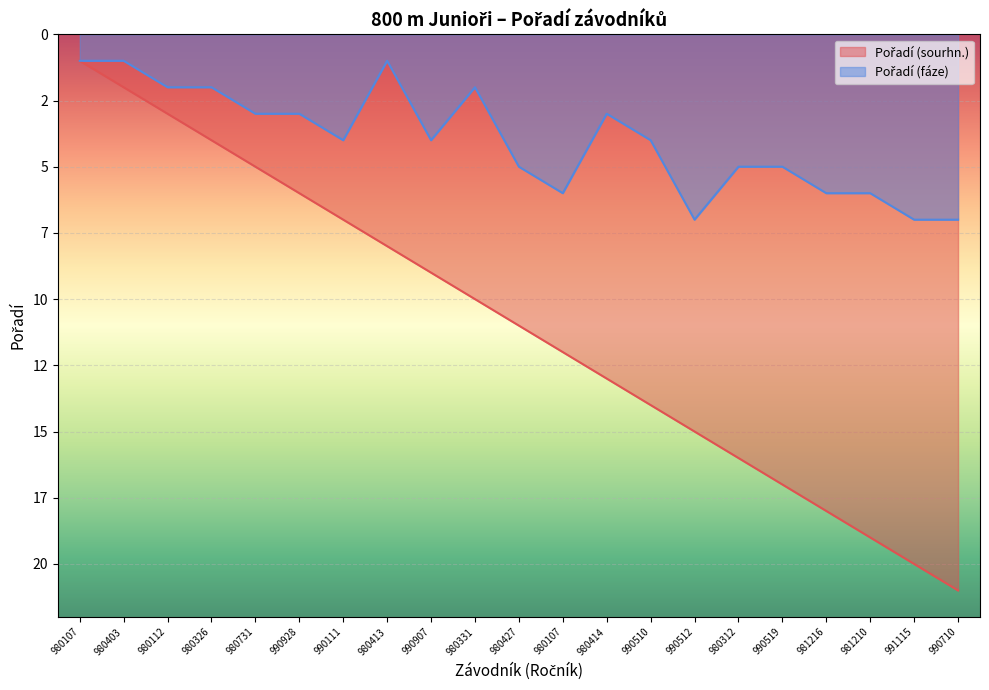

Which has a higher value, 991115 or 980403?

991115